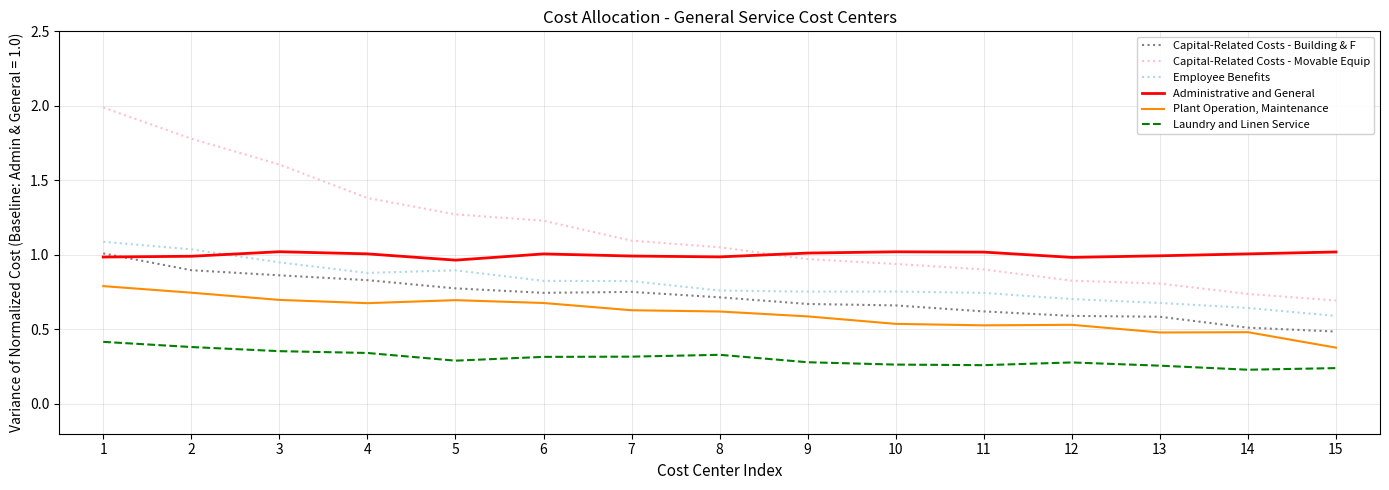

Which category has the lowest value in the Plant Operation, Maintenance series?

15